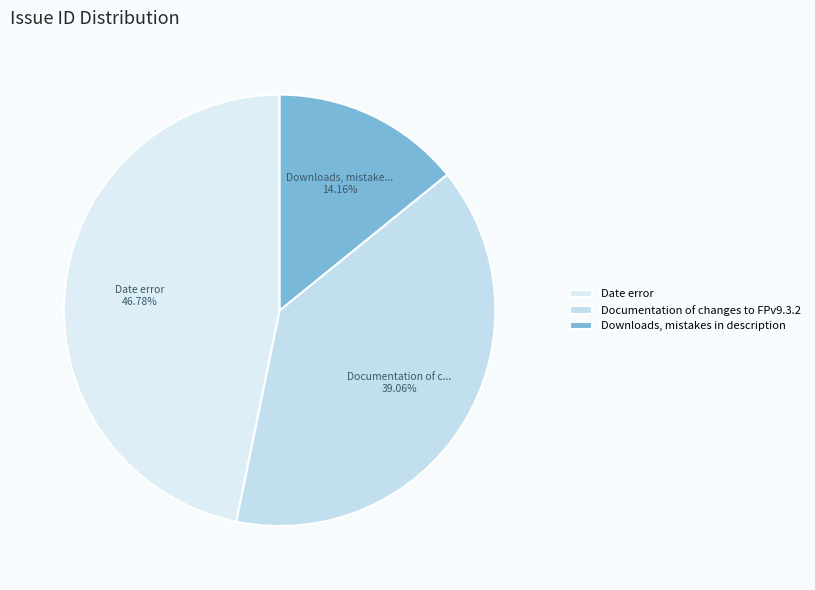

To the nearest percent, what is the difference between the largest and smallest slice percentages?

33%